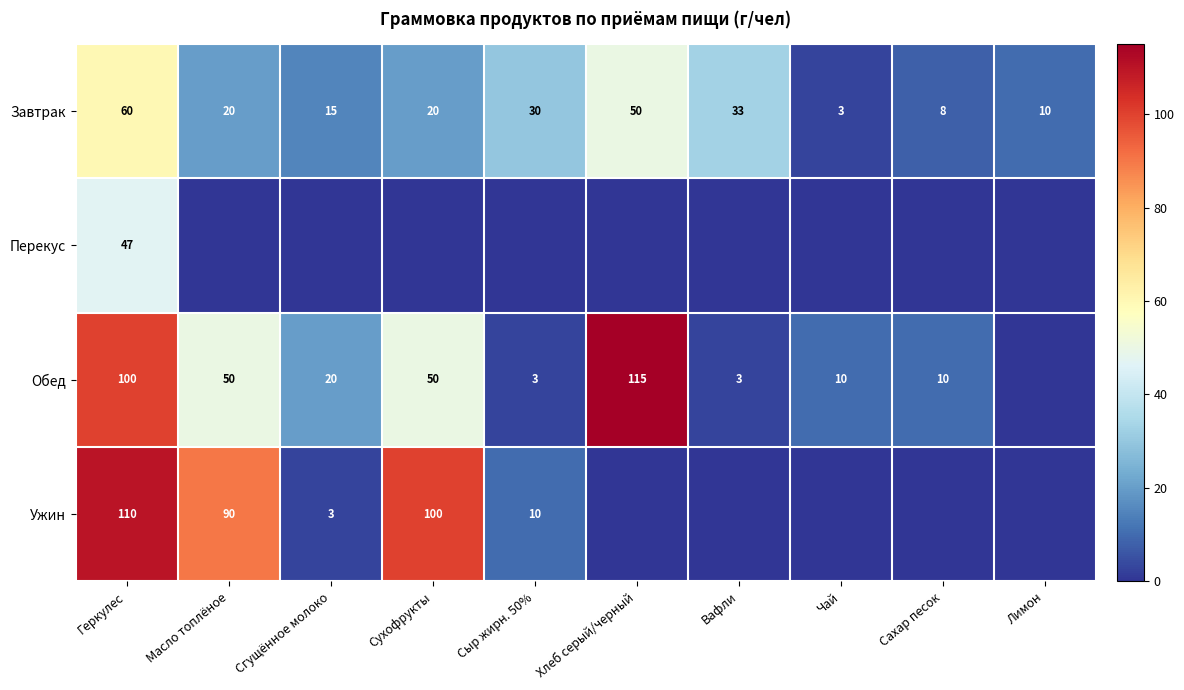

True or false: Обед has a value of 171 at Геркулес.

False